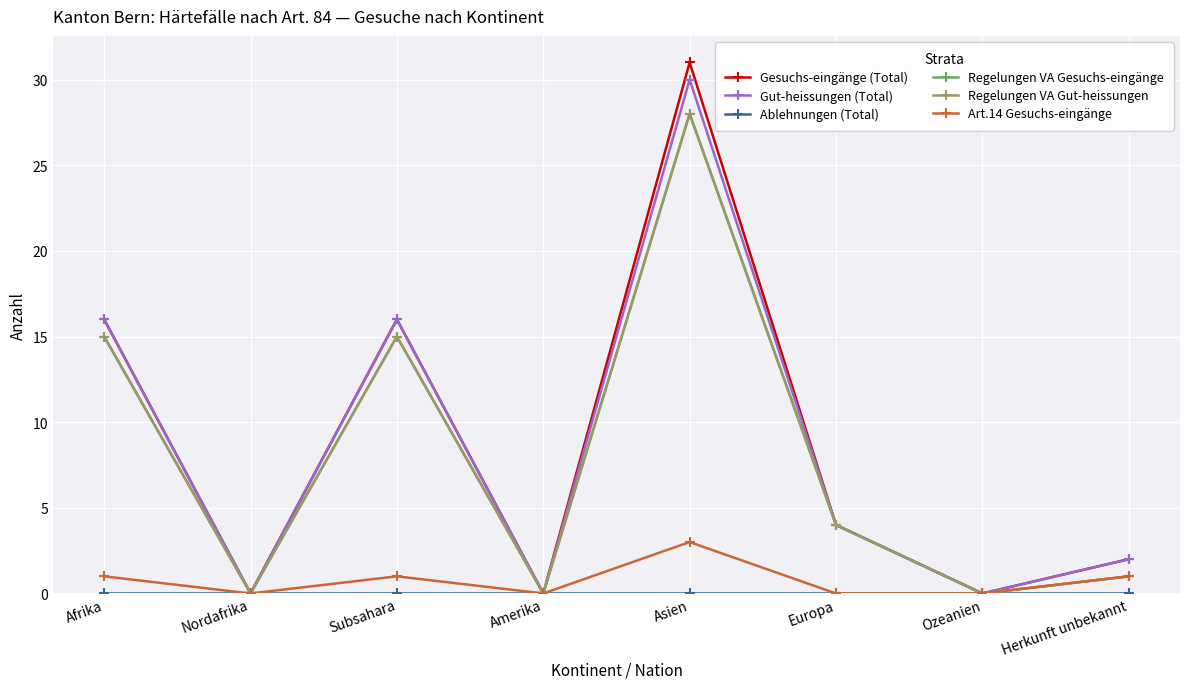

What is the difference between the maximum and minimum values in the Gut-heissungen (Total) series?

30